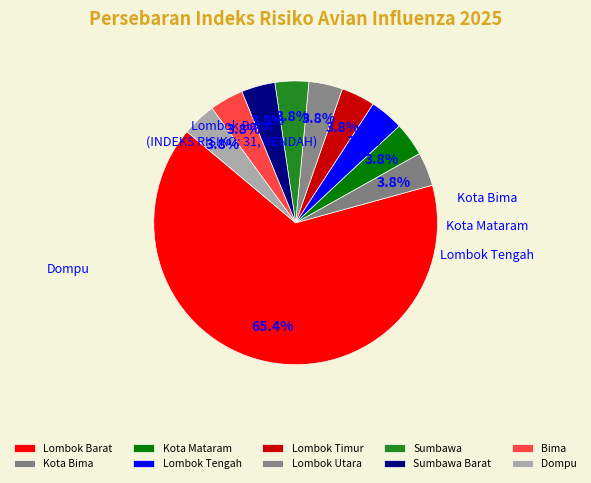

How many slices are in this pie chart?

10